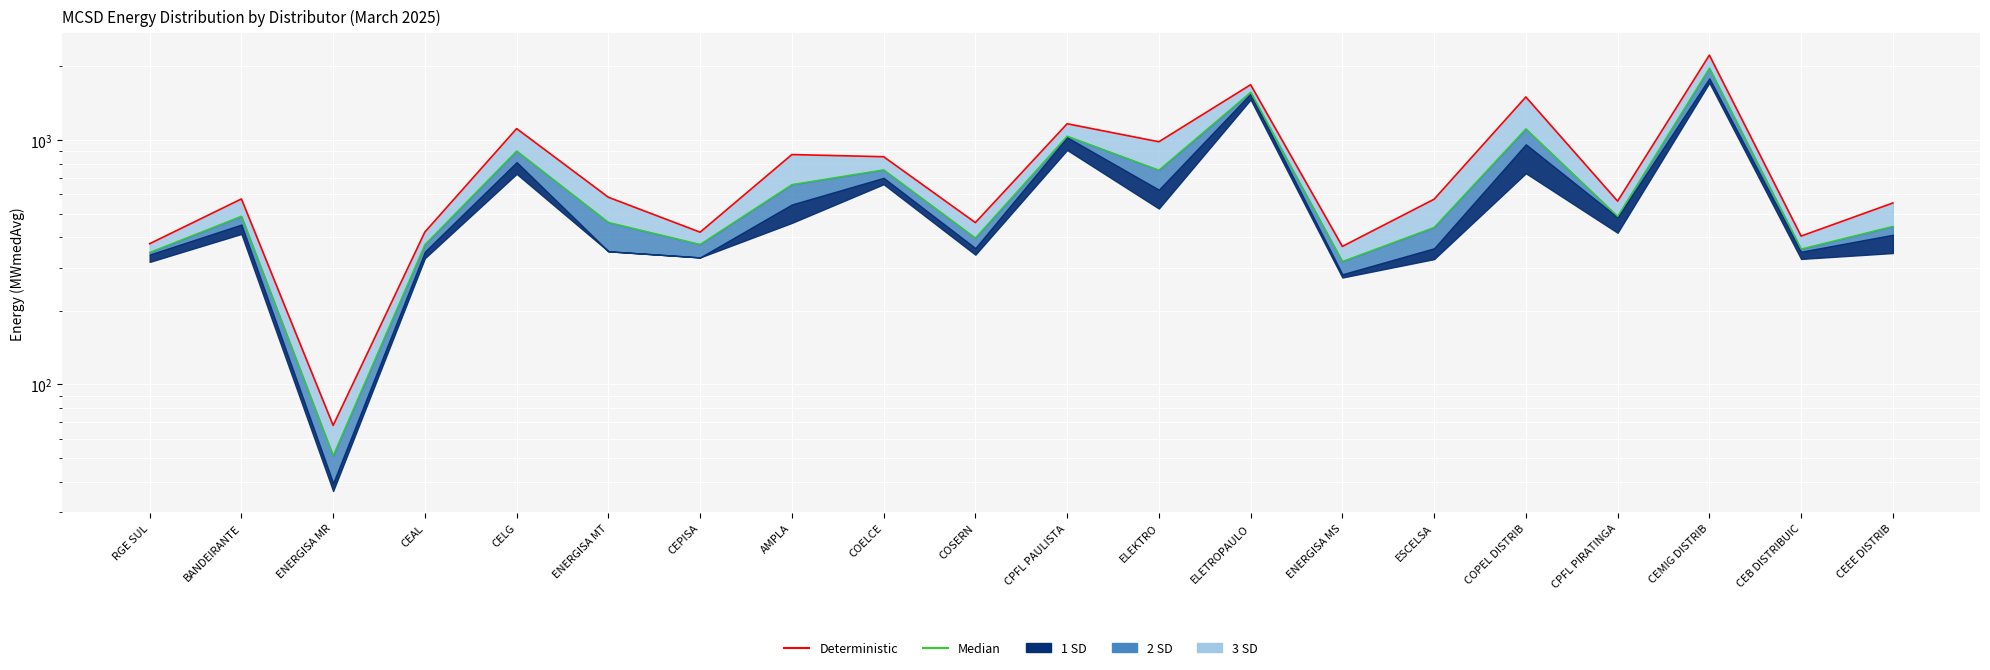

Reading left to right, what are all the values shown in this chart?

Deterministic: RGE SUL=376.5	BANDEIRANTE=573.9	ENERGISA MR=68.0	CEAL=420.5	CELG=1113.2	ENERGISA MT=583.0	CEPISA=419.6	AMPLA=871.8	COELCE=854.2	COSERN=459.3	CPFL PAULISTA=1165.1	ELEKTRO=983.4	ELETROPAULO=1682.9	ENERGISA MS=367.0	ESCELSA=572.4	COPEL DISTRIB=1499.6	CPFL PIRATINGA=562.2	CEMIG DISTRIB=2222.8	CEB DISTRIBUIC=404.5	CEEE DISTRIB=552.3
Median: RGE SUL=346.8	BANDEIRANTE=487.6	ENERGISA MR=51.1	CEAL=373.3	CELG=901.9	ENERGISA MT=460.2	CEPISA=374.0	AMPLA=657.2	COELCE=755.2	COSERN=397.2	CPFL PAULISTA=1037.3	ELEKTRO=752.8	ELETROPAULO=1567.4	ENERGISA MS=318.5	ESCELSA=439.0	COPEL DISTRIB=1110.8	CPFL PIRATINGA=487.0	CEMIG DISTRIB=1966.8	CEB DISTRIBUIC=358.0	CEEE DISTRIB=443.1